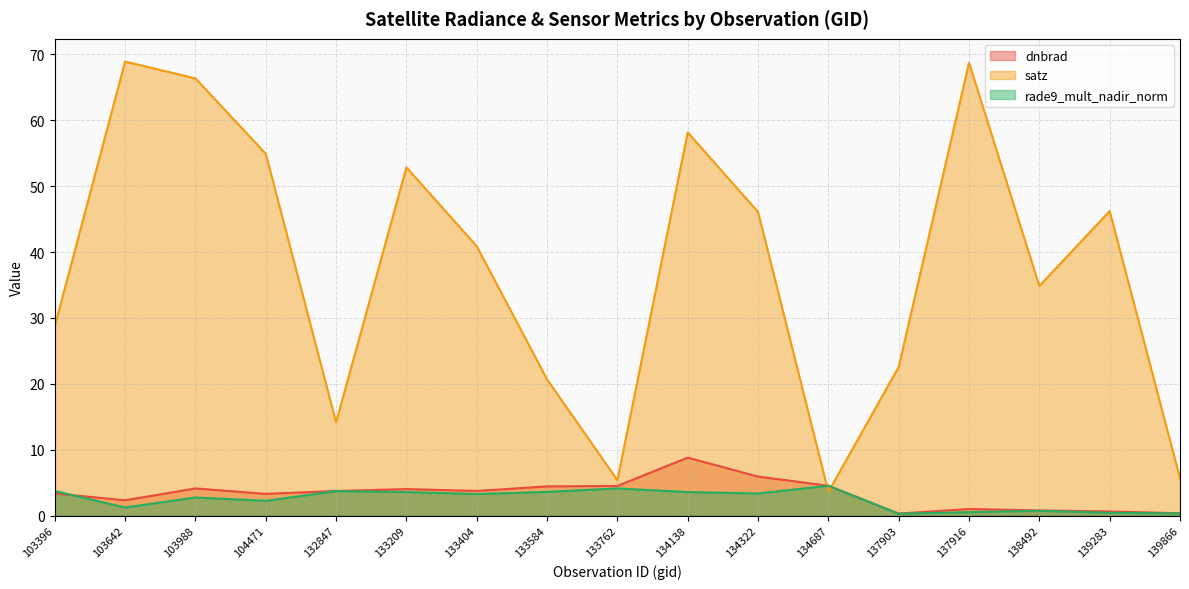

Is it true that rade9_mult_nadir_norm equals 0.1 at 137903?

False